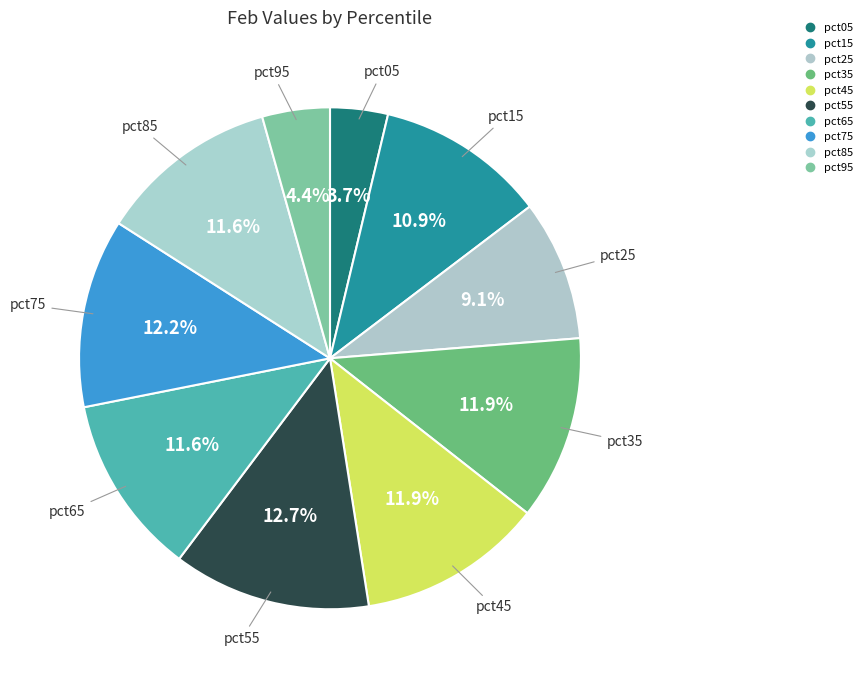

What percentage is the pct25 slice, to the nearest percent?

9%